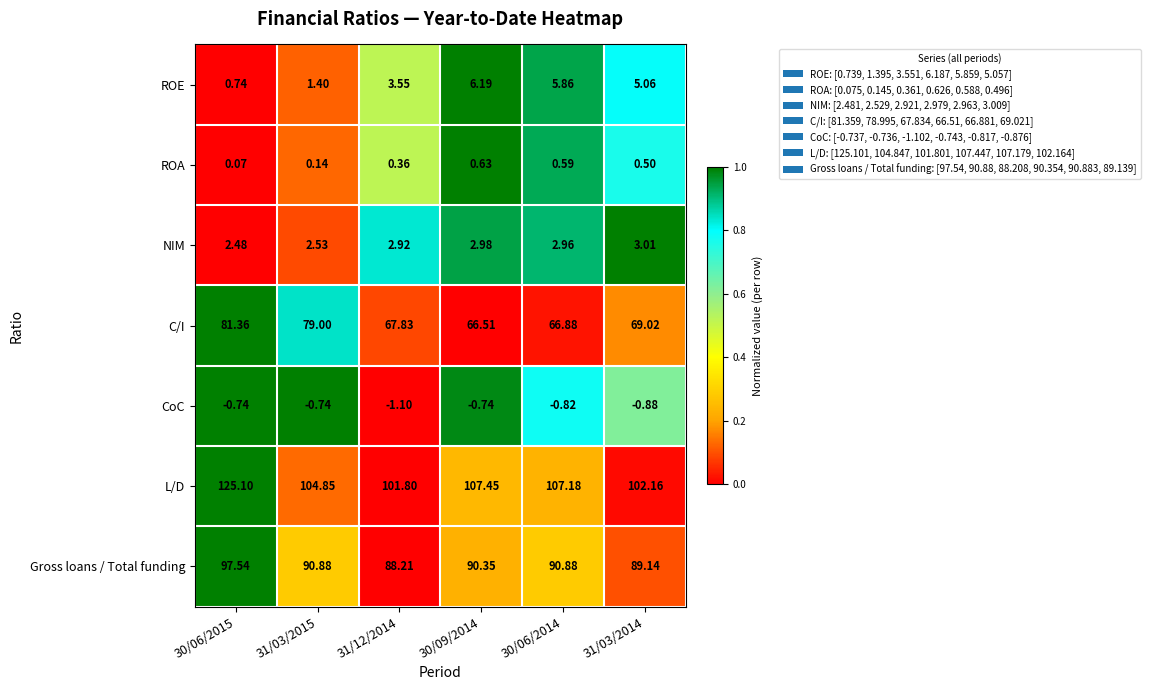

Rank the series at 30/06/2014 from highest to lowest value.

L/D, Gross loans / Total funding, C/I, ROE, NIM, ROA, CoC